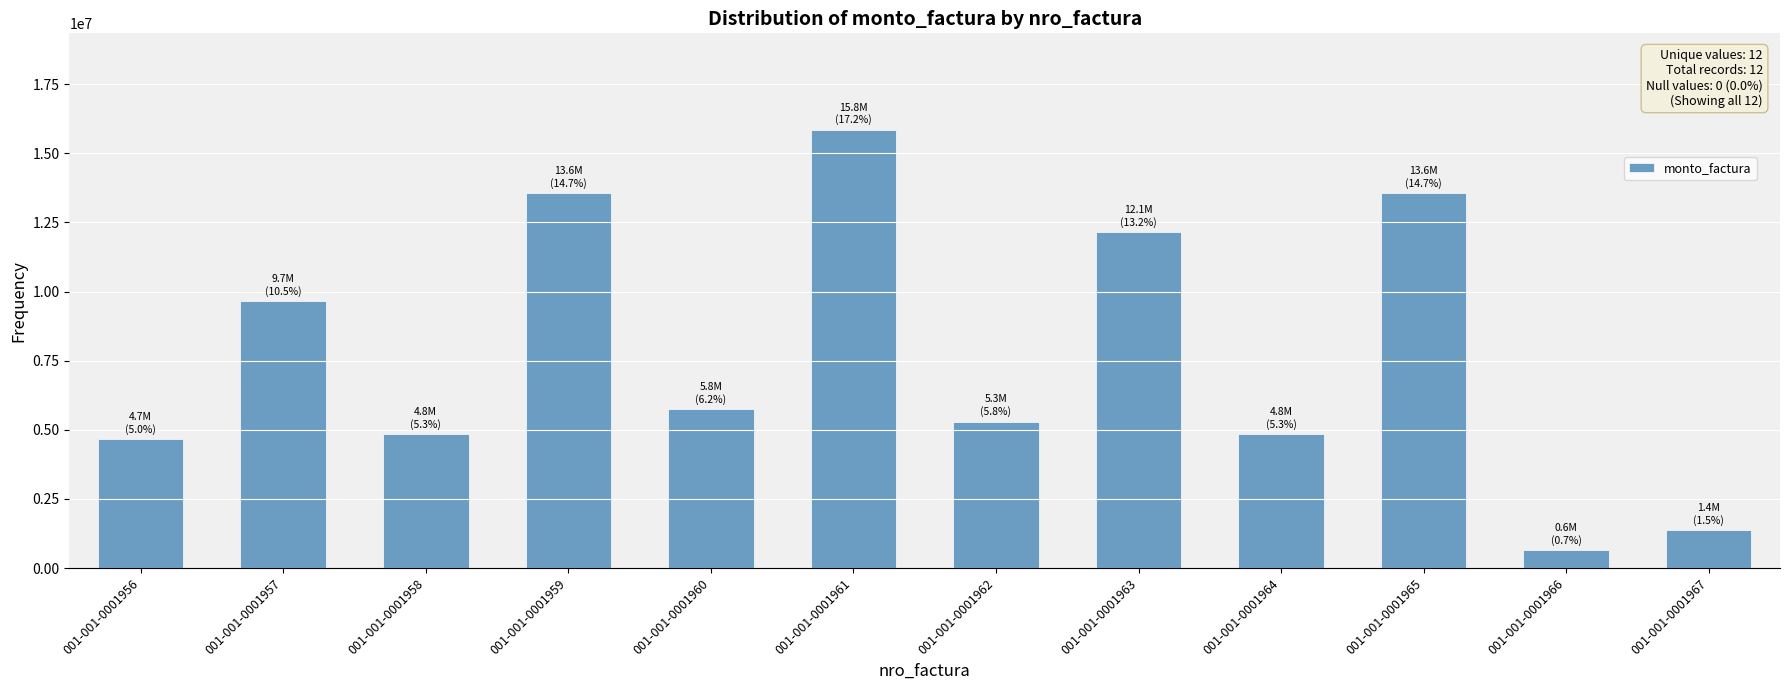

Approximately how many times larger is the value at 001-001-0001962 compared to 001-001-0001958?

1.1